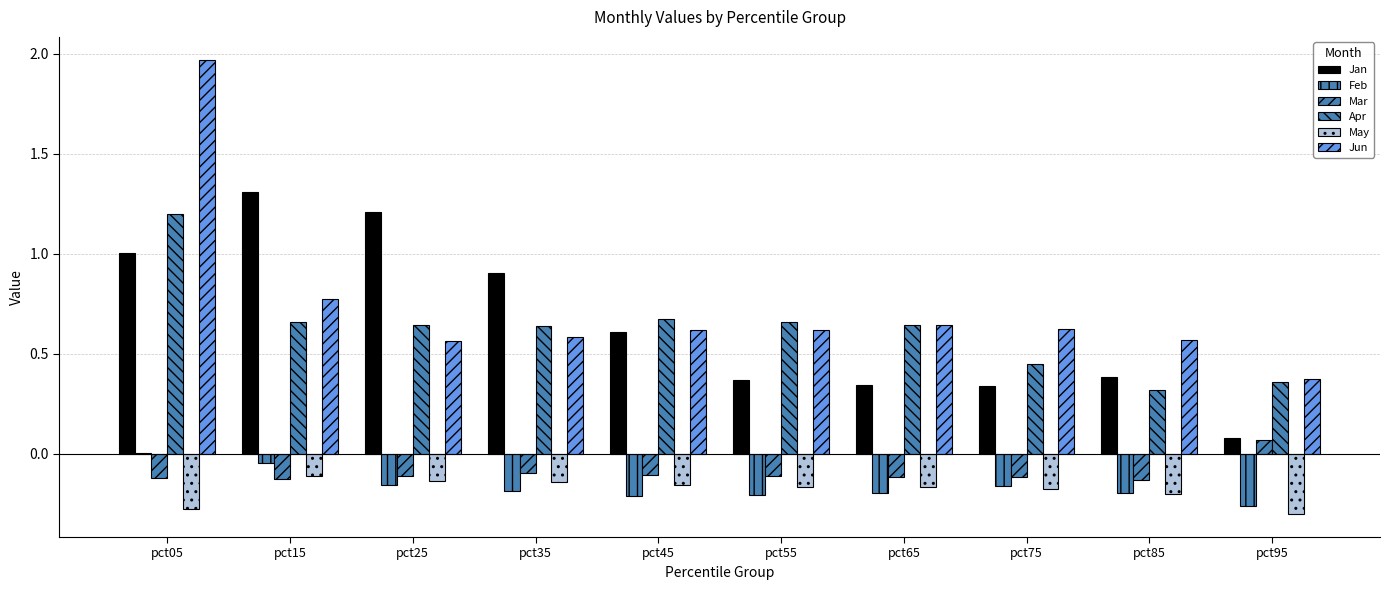

Does the chart contain stacked bars?

No